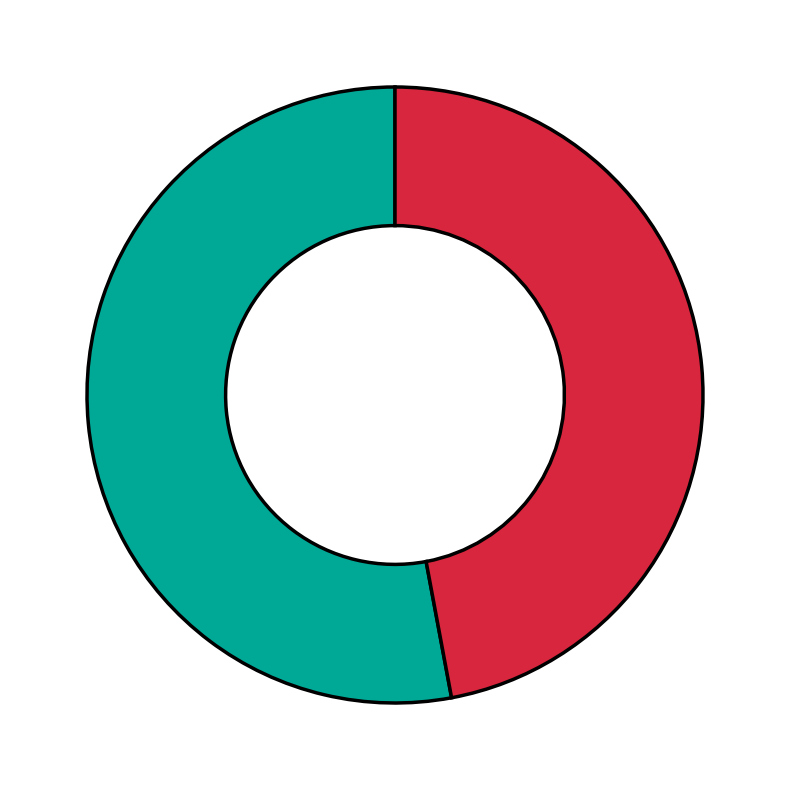

How many slices are in this pie chart?

2